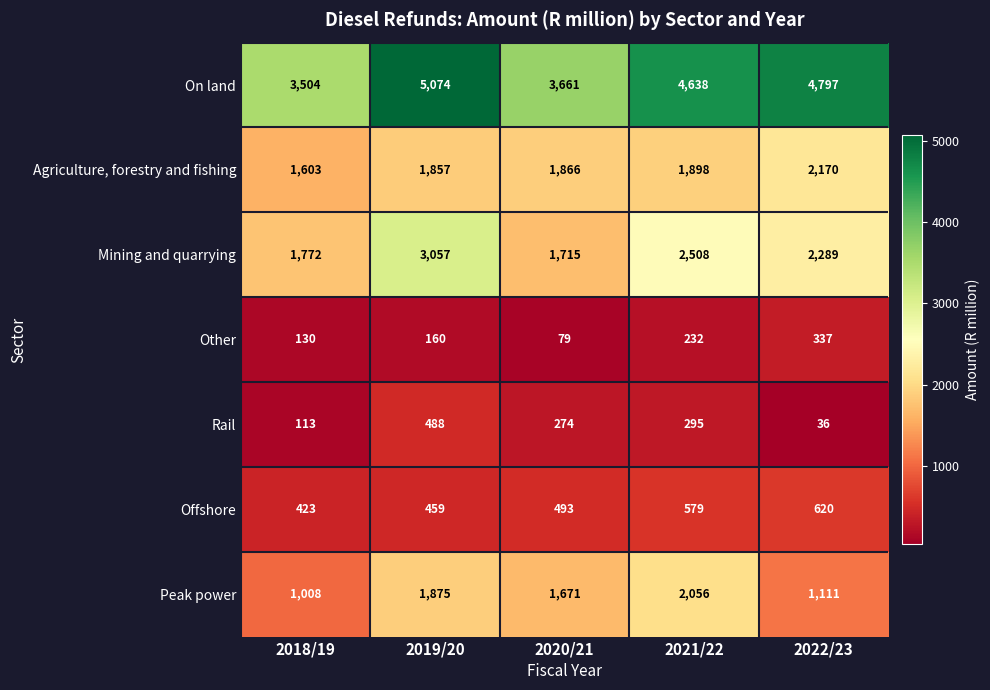

At which category is the sum across all series the highest?

2019/20